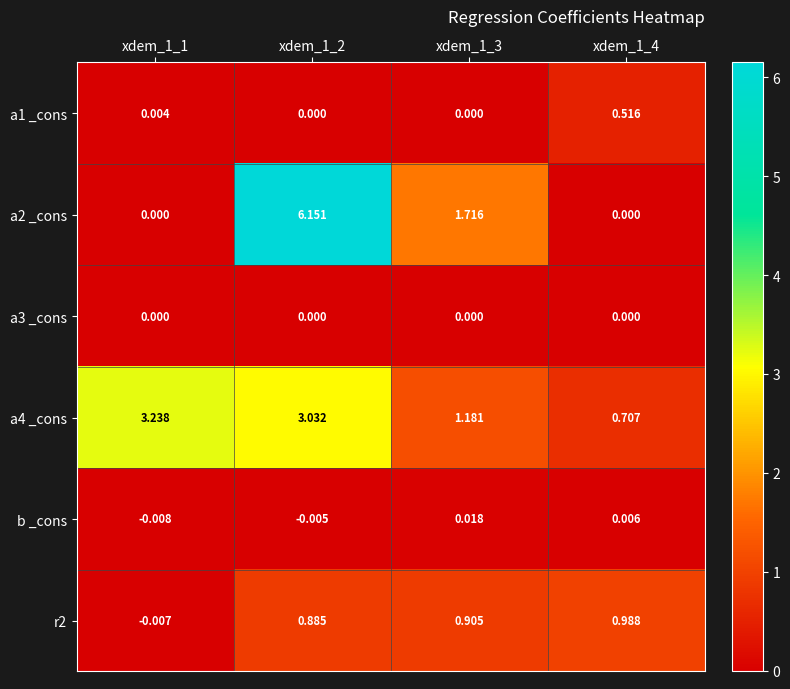

At which category is the sum across all series the highest?

xdem_1_2